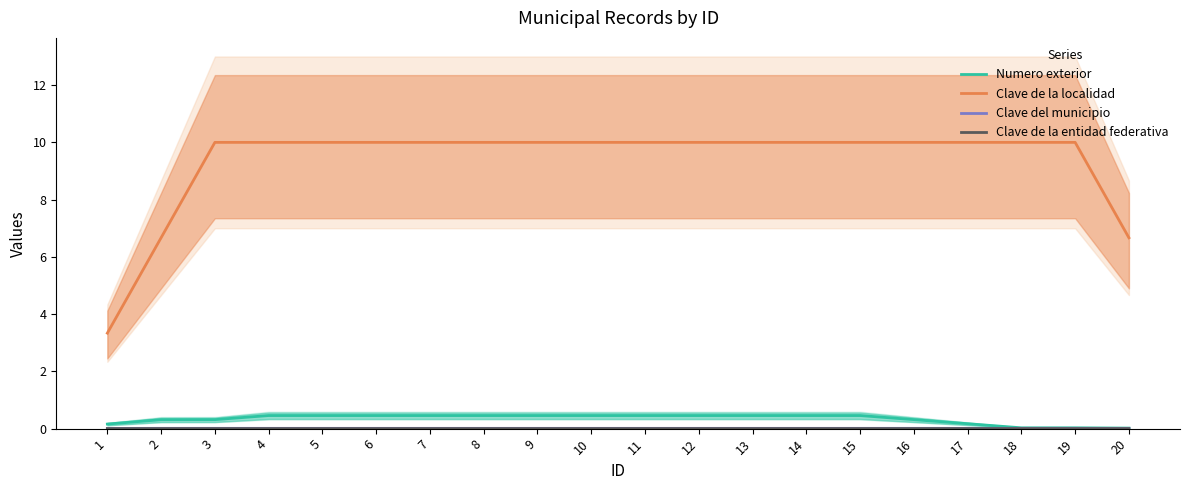

At 12, list the series in order from largest to smallest.

Clave de la localidad, Numero exterior, Clave del municipio, Clave de la entidad federativa